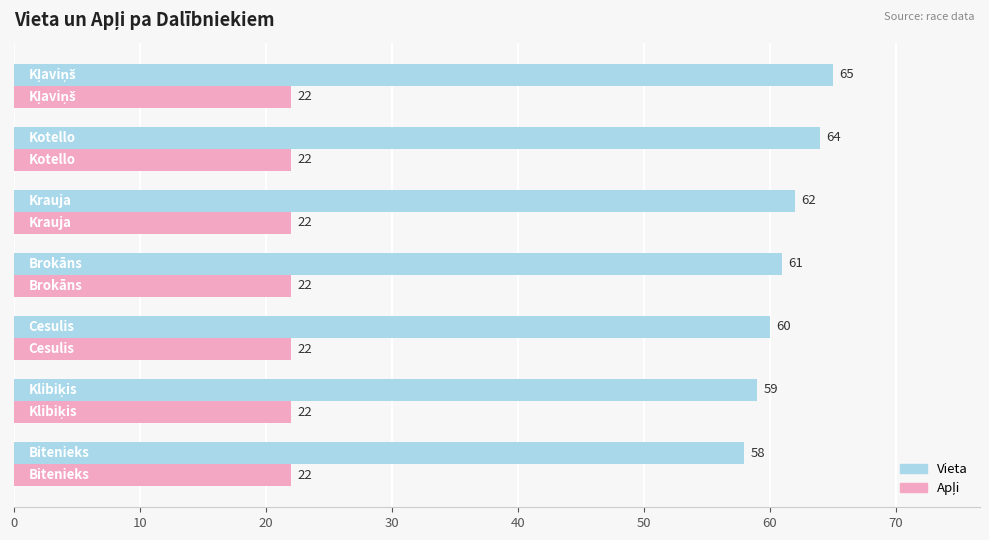

Which series has the widest spread of values?

Vieta